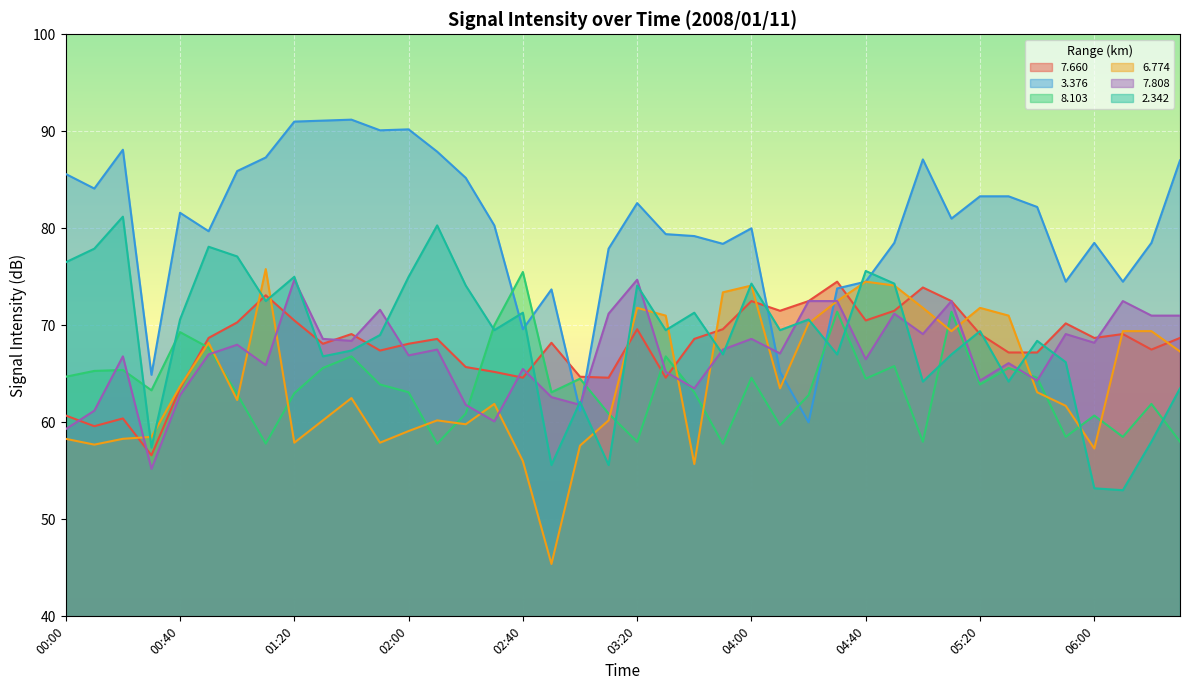

What are all the series names shown in the legend?

7.660, 3.376, 8.103, 6.774, 7.808, 2.342